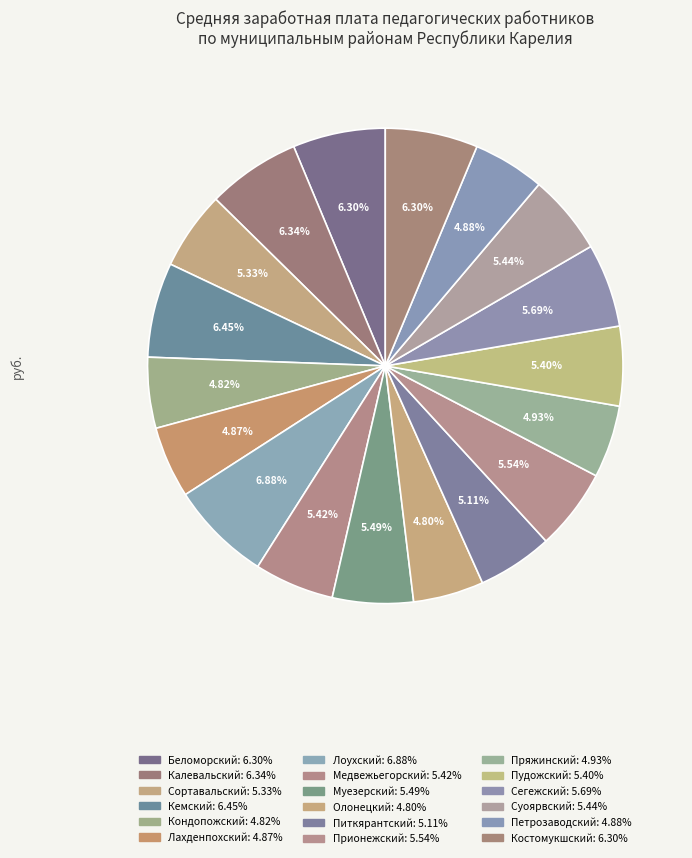

How many slices are in this pie chart?

18